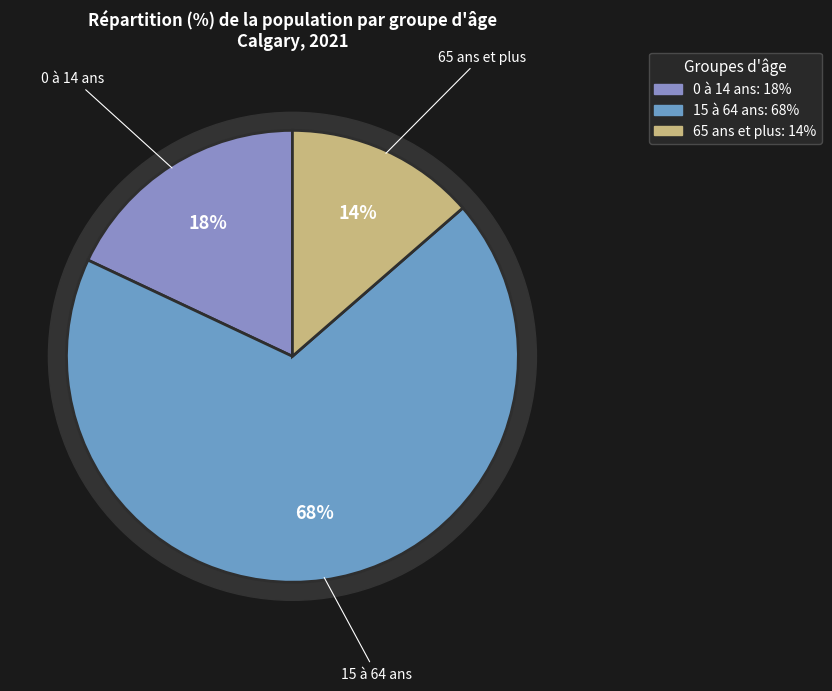

Which category accounts for the majority?

15 à 64 ans